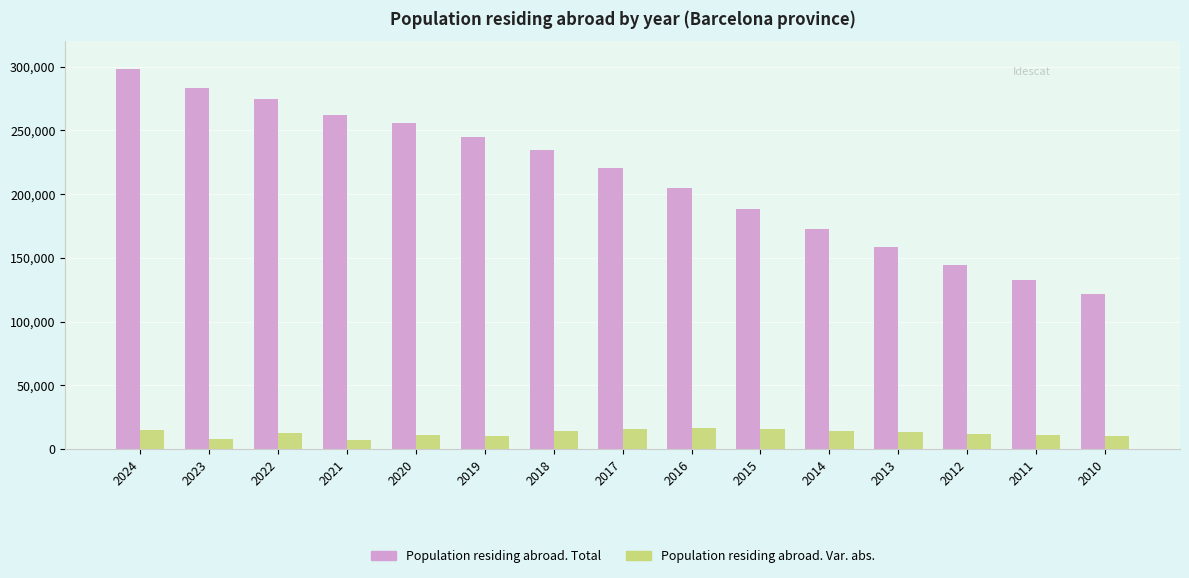

Are the bars horizontal?

No